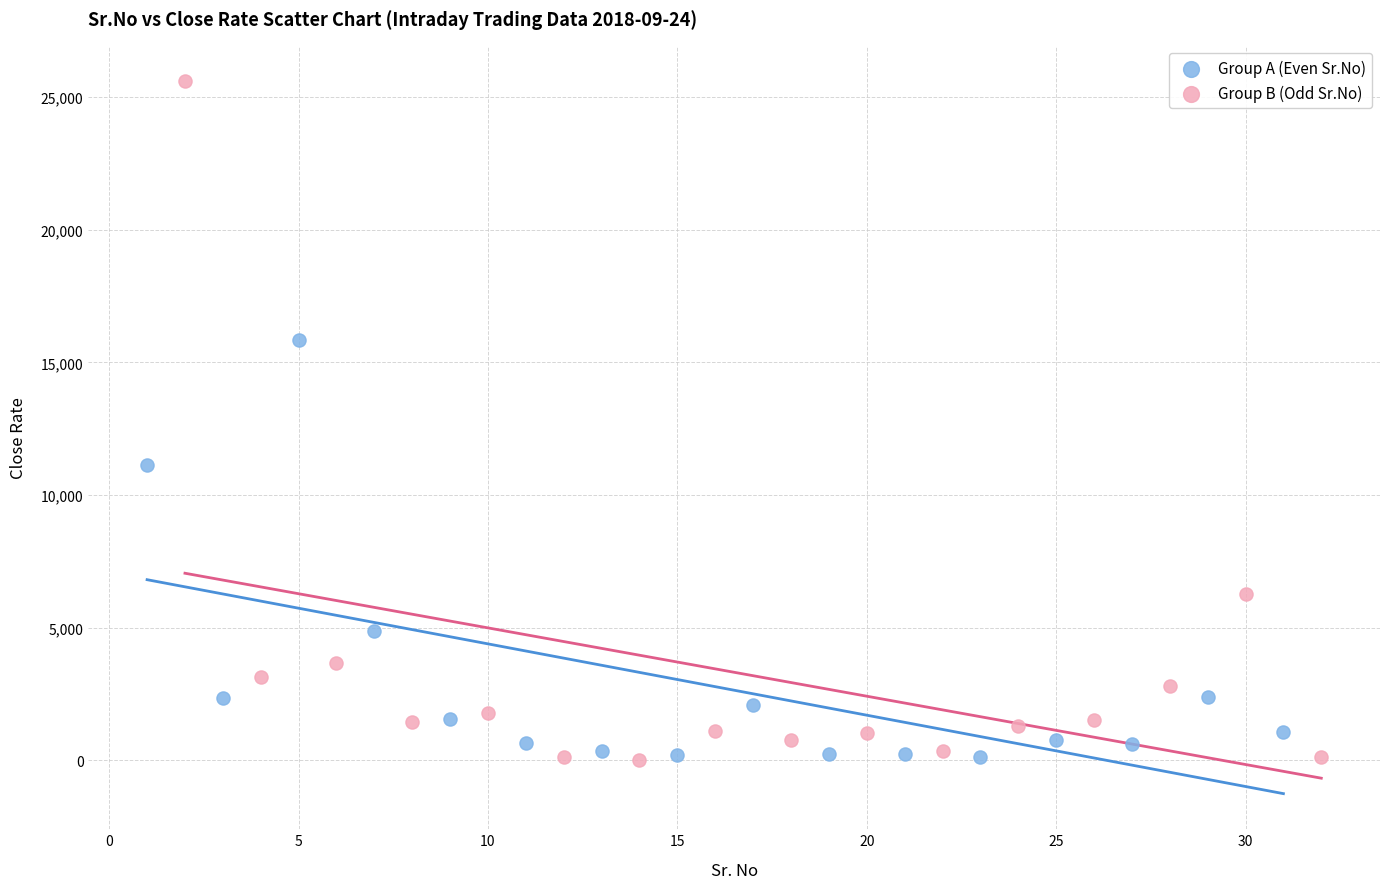

Which series reaches the maximum Y coordinate?

Group B (Odd Sr.No)